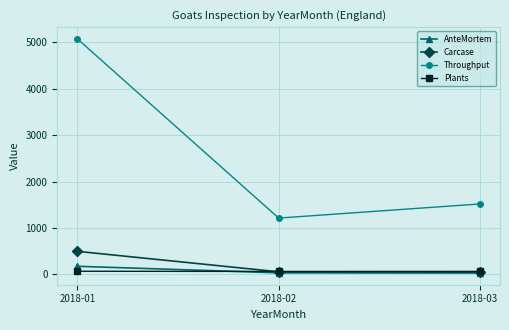

Rank the series by their maximum value, from lowest to highest.

Plants, AnteMortem, Carcase, Throughput